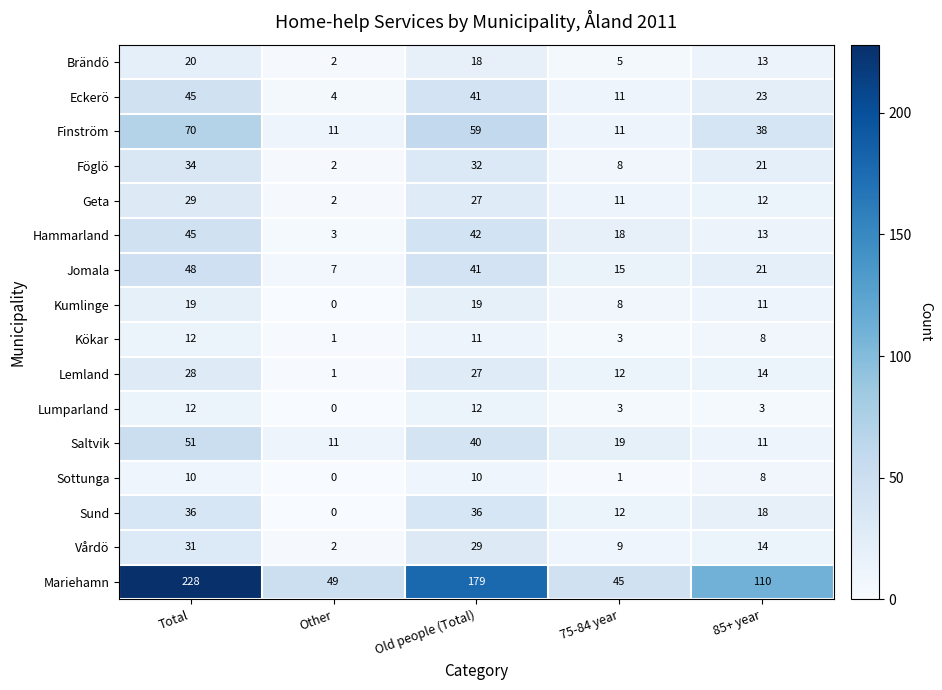

How many data points does each series have?

5